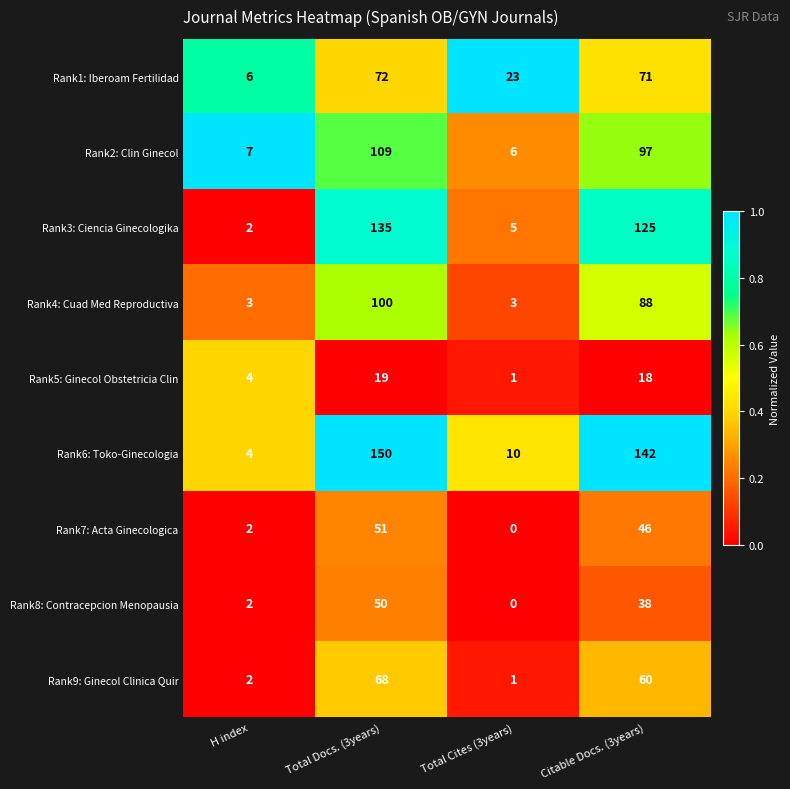

What is the difference between the maximum and second lowest values in the Rank6: Toko-Ginecologia series?

140